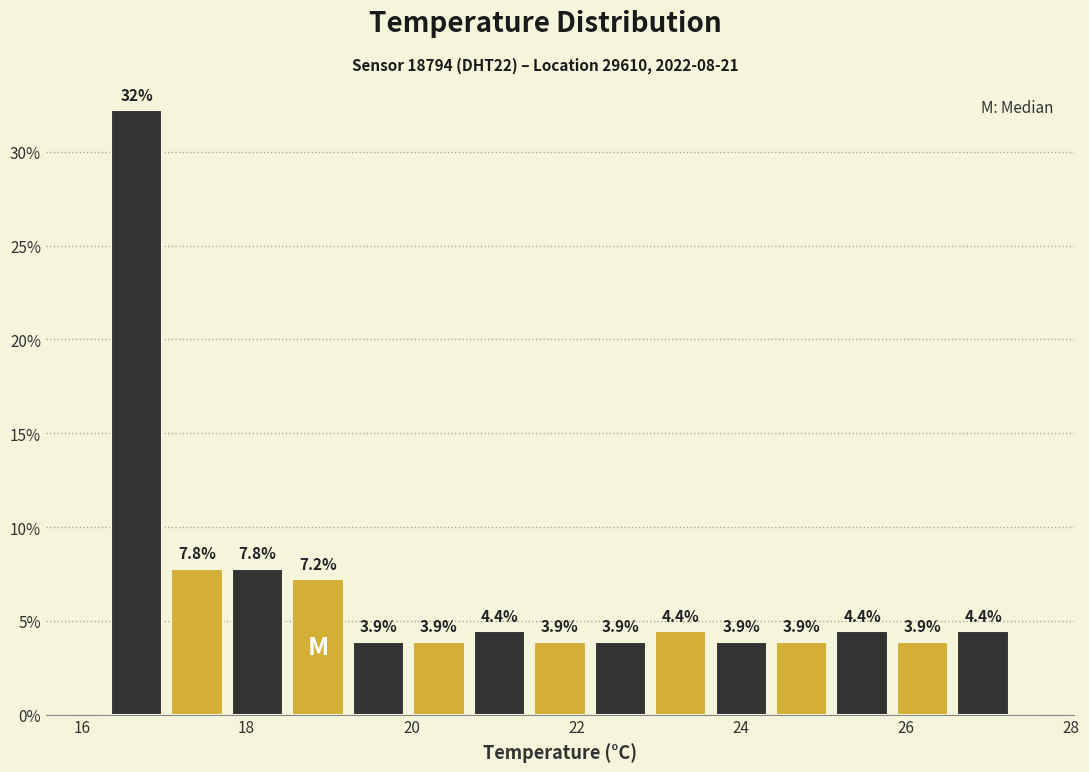

Read against the x-axis, roughly where is the centre of the tallest bar?

16.6